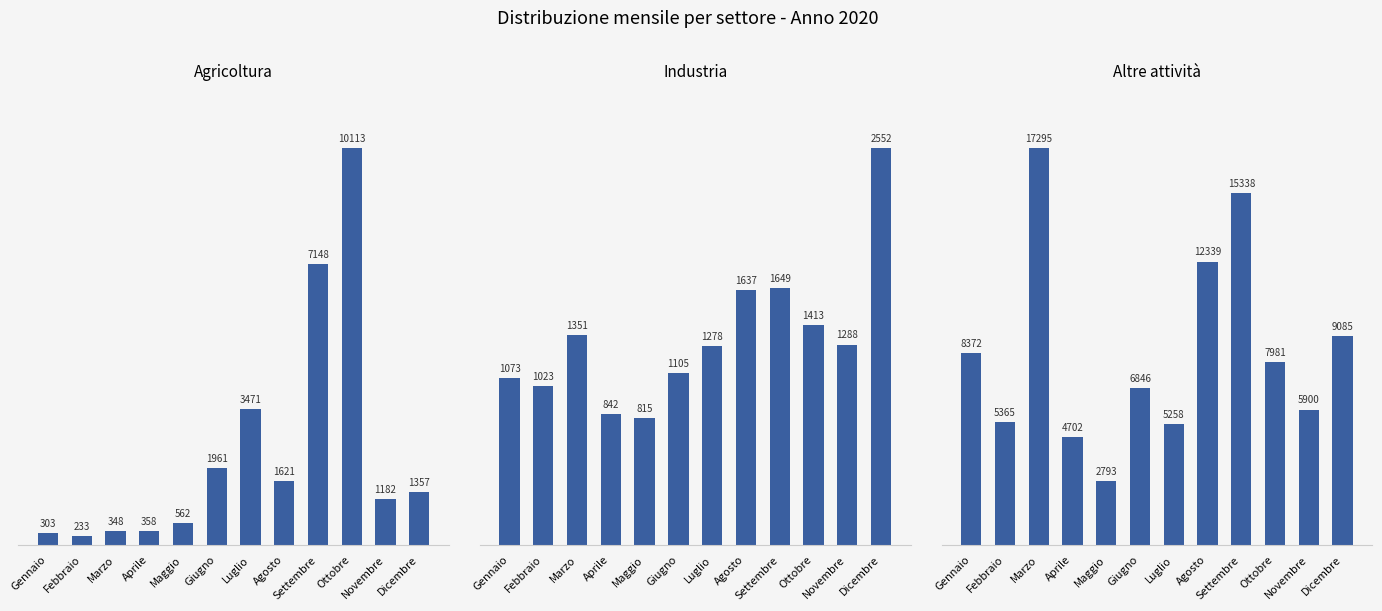

Count the number of categories in the chart.

12